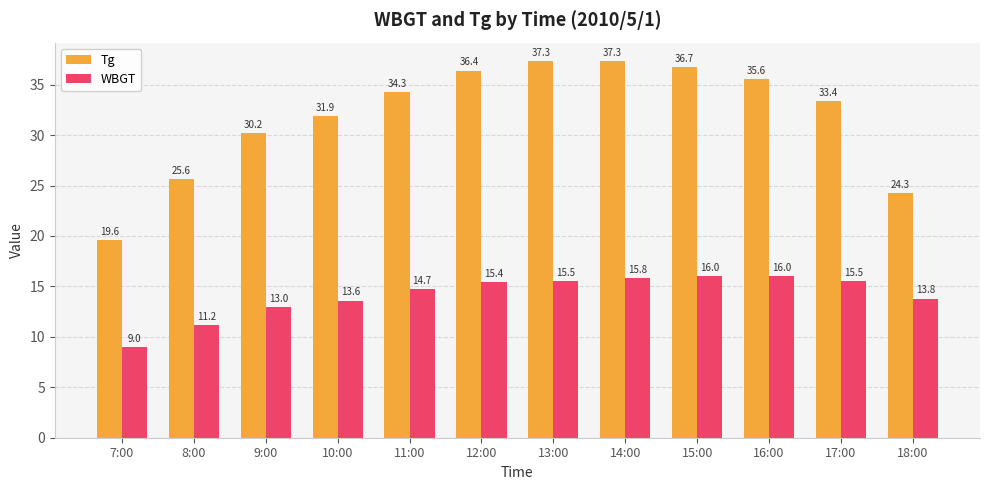

Rank the series by their maximum value, from highest to lowest.

Tg, WBGT